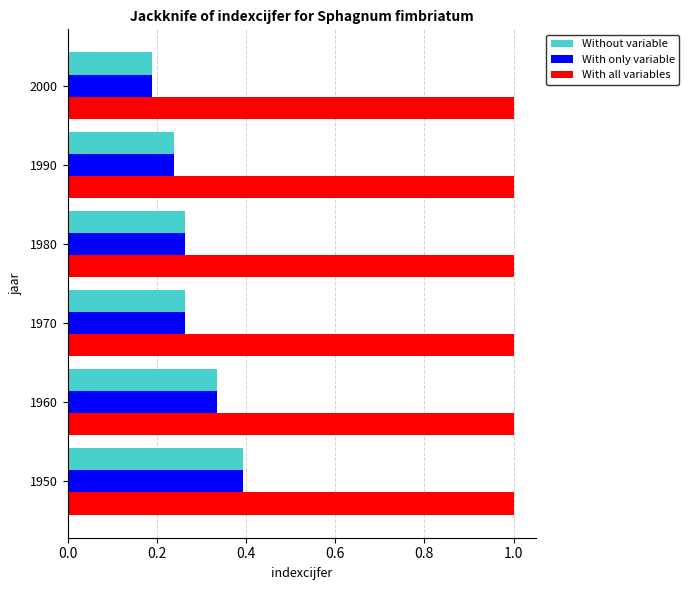

What is the average value of the With all variables series?

1.0